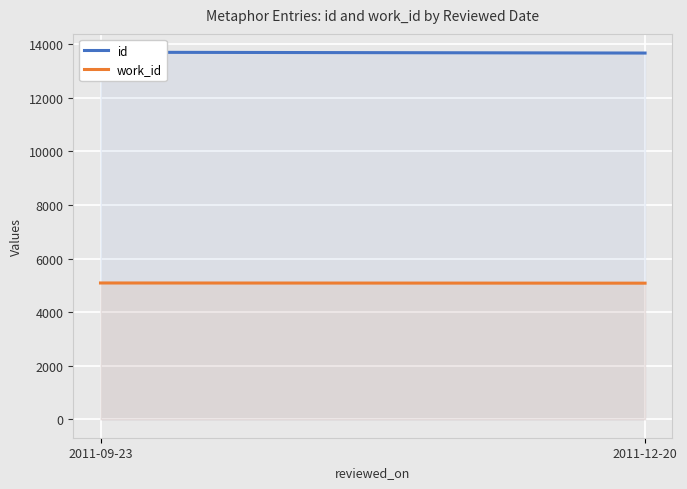

What is the difference between the maximum and minimum values in the work_id series?

7.0